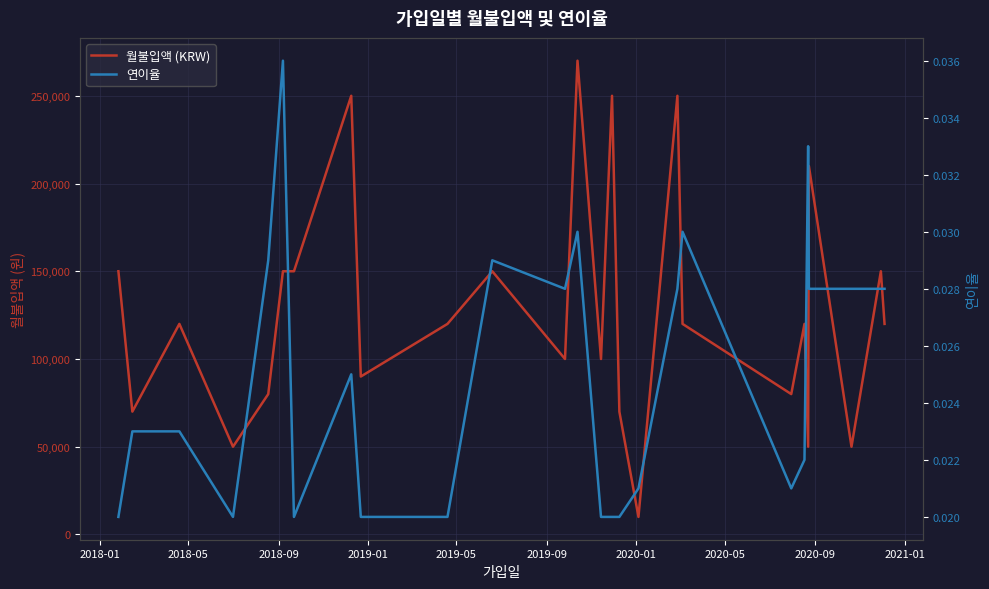

True or false: 월불입액 (KRW) and 연이율 intersect in this chart.

False